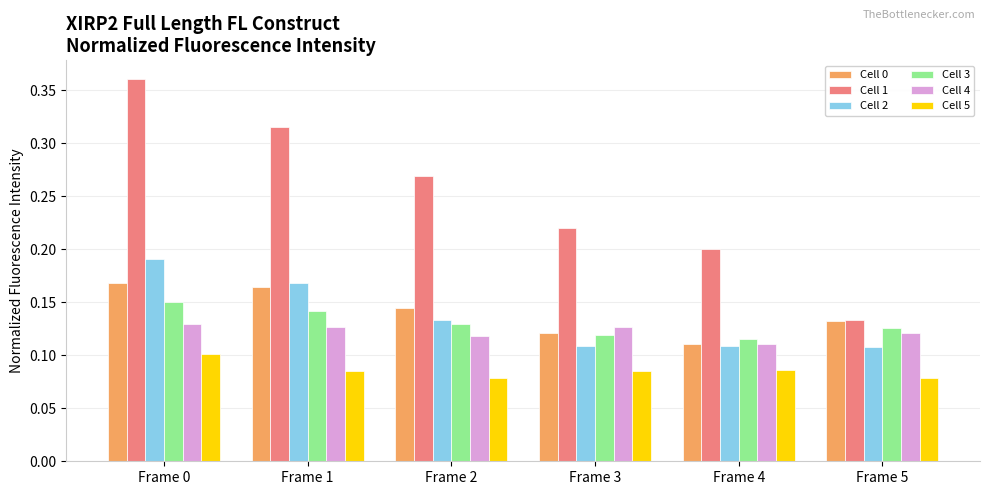

At how many categories does at least one series exceed 0?

6